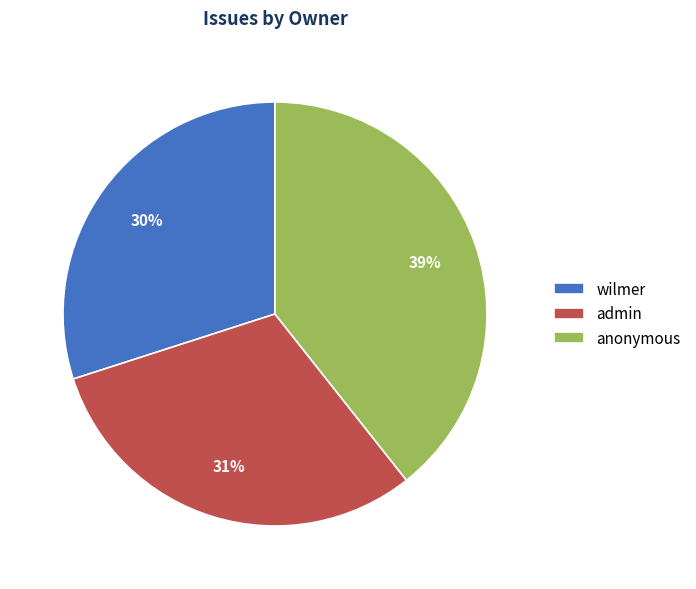

Which has a higher value, anonymous or admin?

anonymous